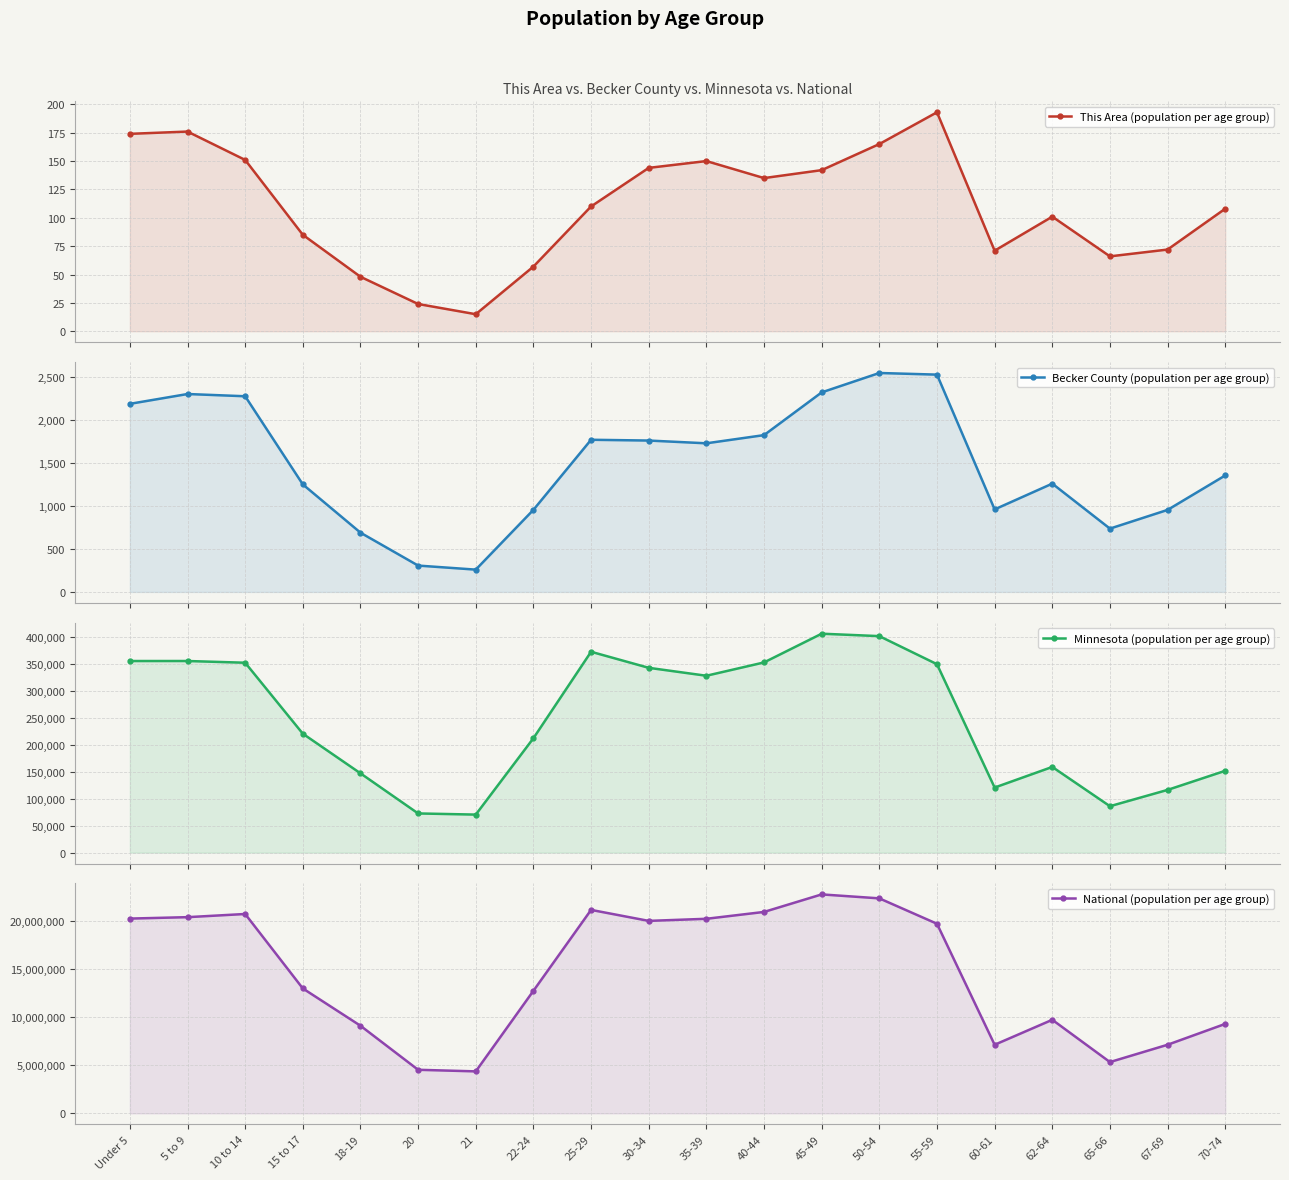

Which series has the largest total across all categories?

National (population per age group)